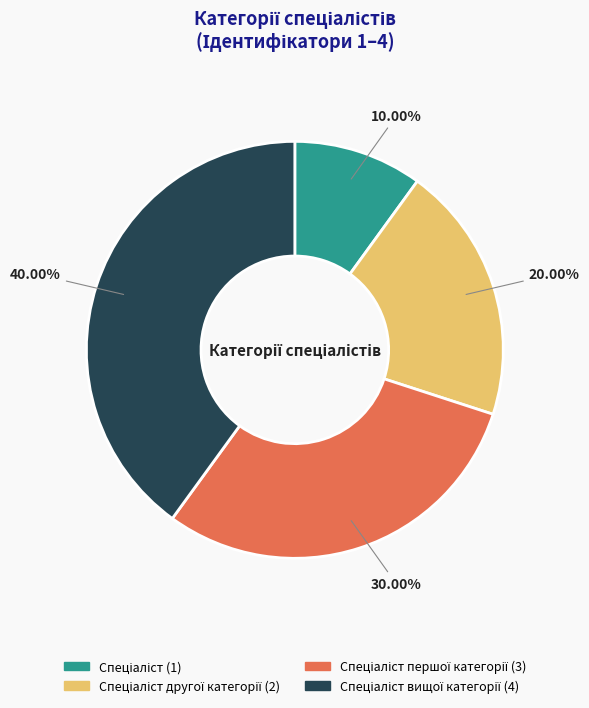

Is there a majority slice in this chart?

No